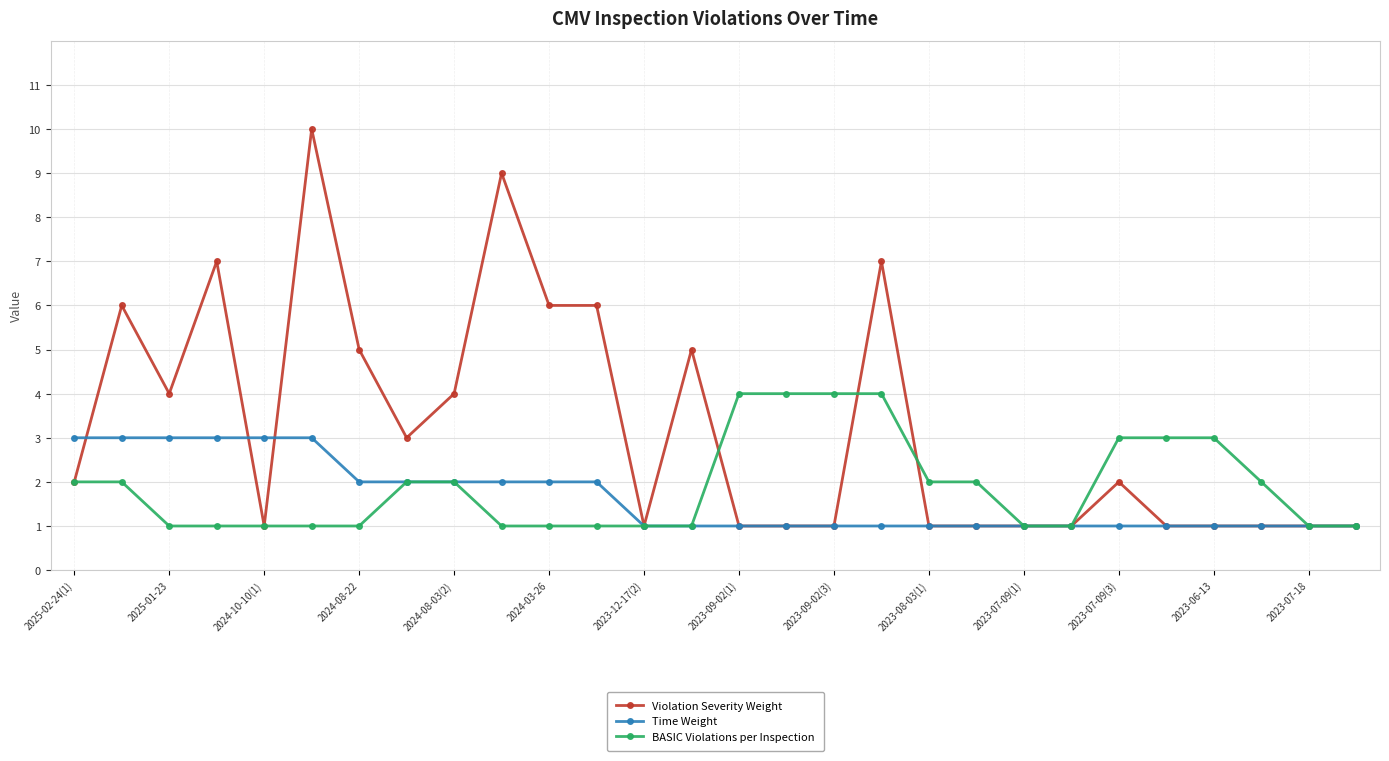

What is the maximum value for Time Weight?

3